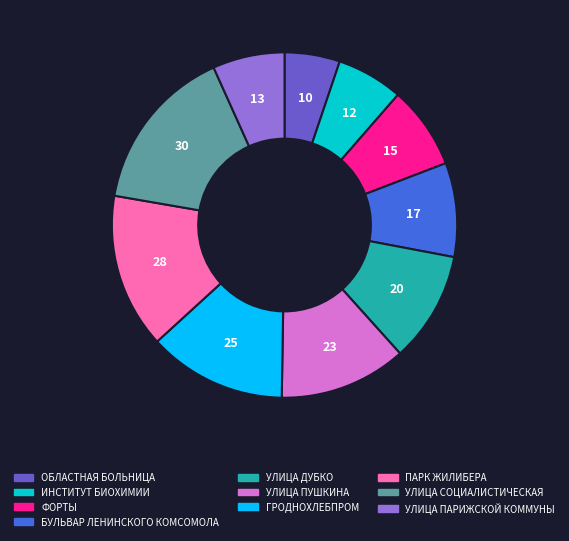

What is the ratio of the value at ФОРТЫ to the value at ПАРК ЖИЛИБЕРА?

0.5